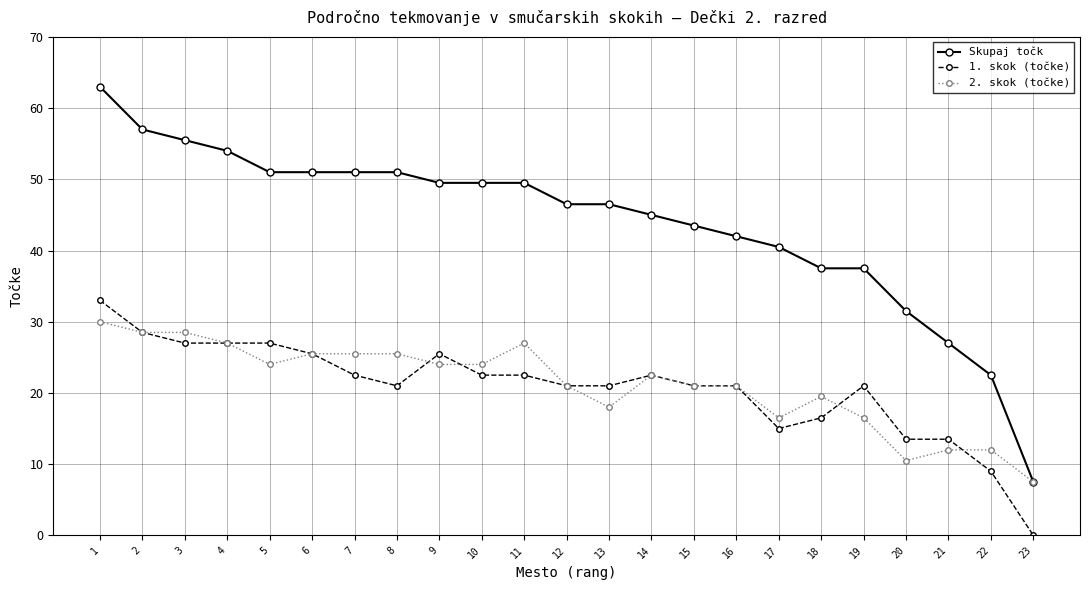

Does the chart have visible grid lines?

Yes